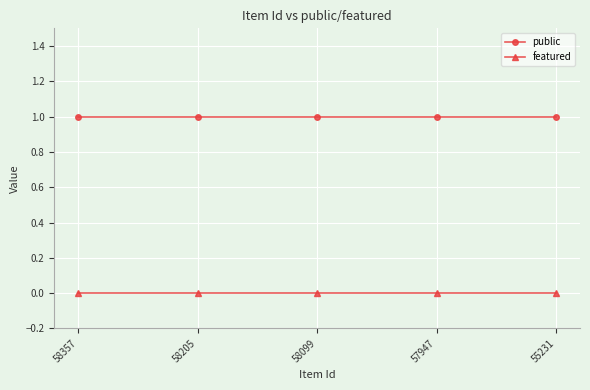

Count the number of data series in this chart.

2